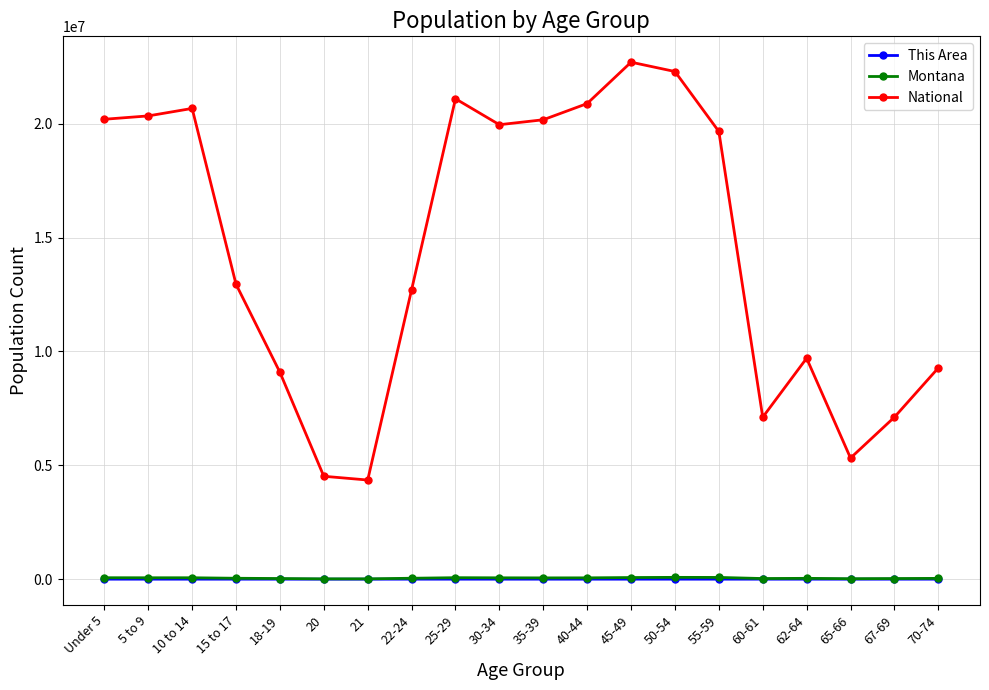

Does the chart have visible grid lines?

Yes